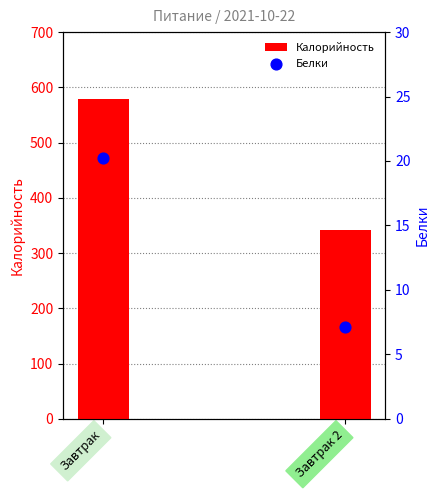

What are all the series names shown in the legend?

Калорийность, Белки